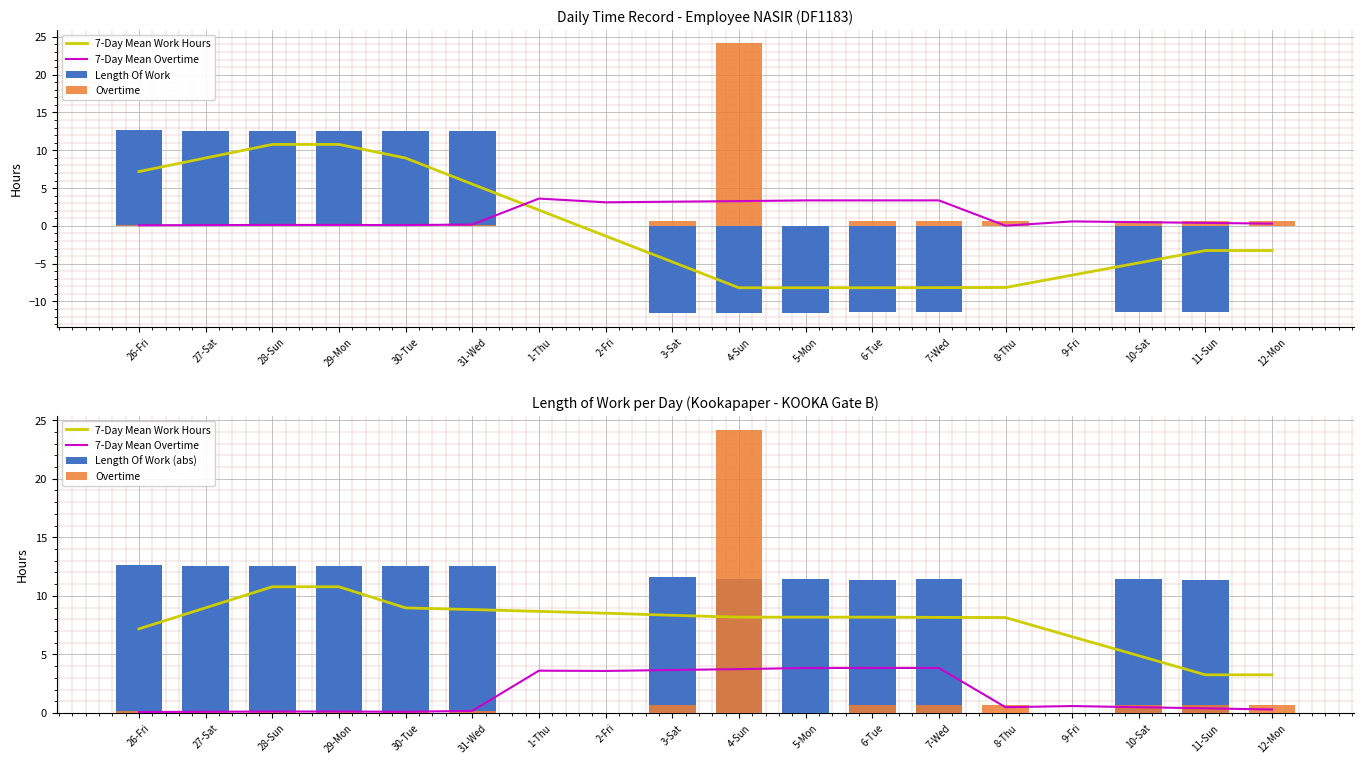

How many data points in 7-Day Mean Work Hours are less than 8?

5